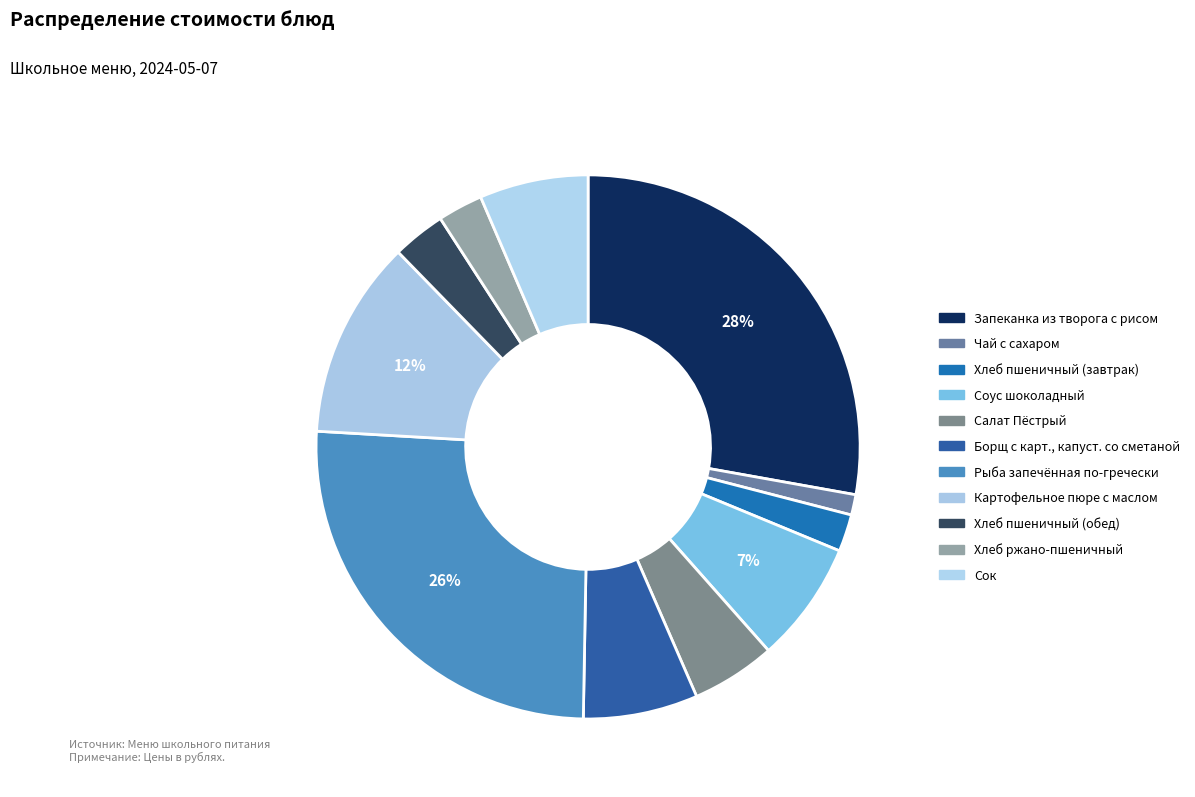

Which category has the smallest portion of the pie?

Чай с сахаром